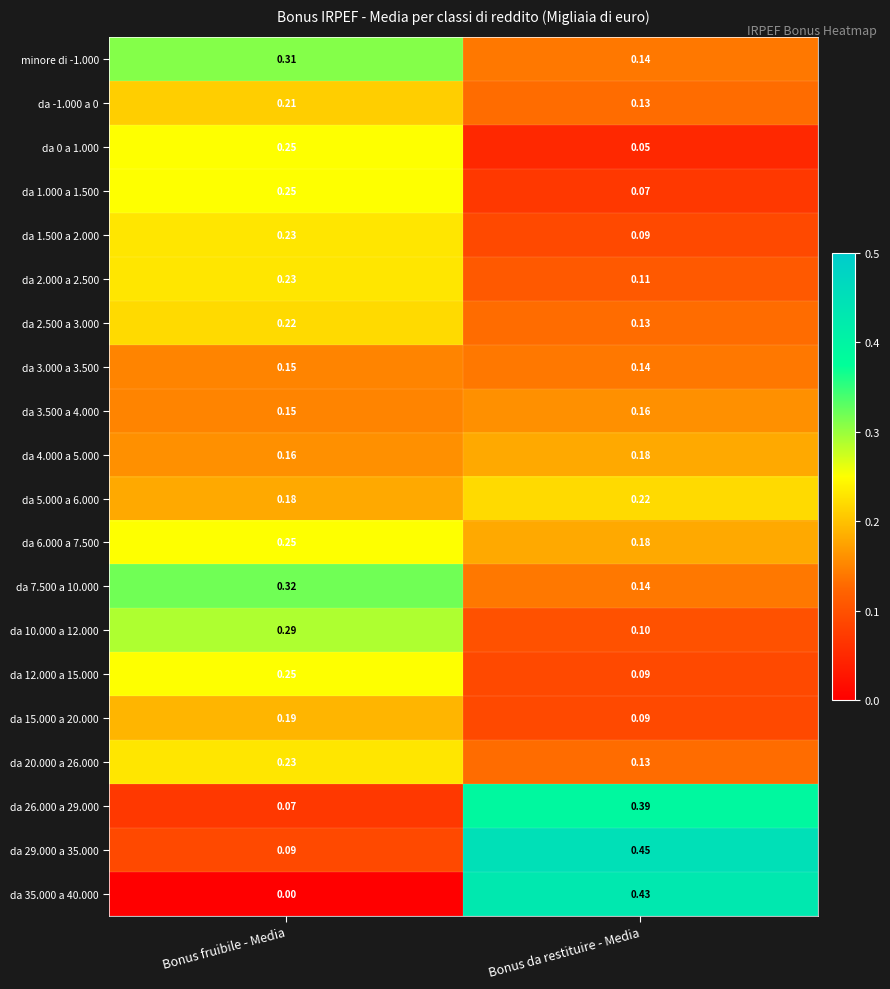

Rank the categories by da 4.000 a 5.000 value from highest to lowest.

Bonus da restituire - Media, Bonus fruibile - Media